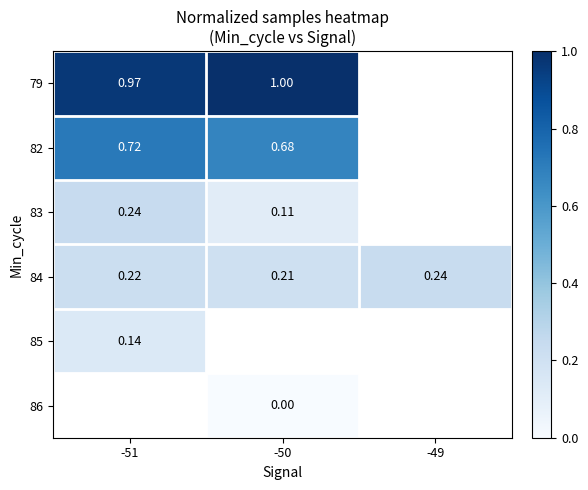

True or false: 79 has a value of 1.6 at -50.

False